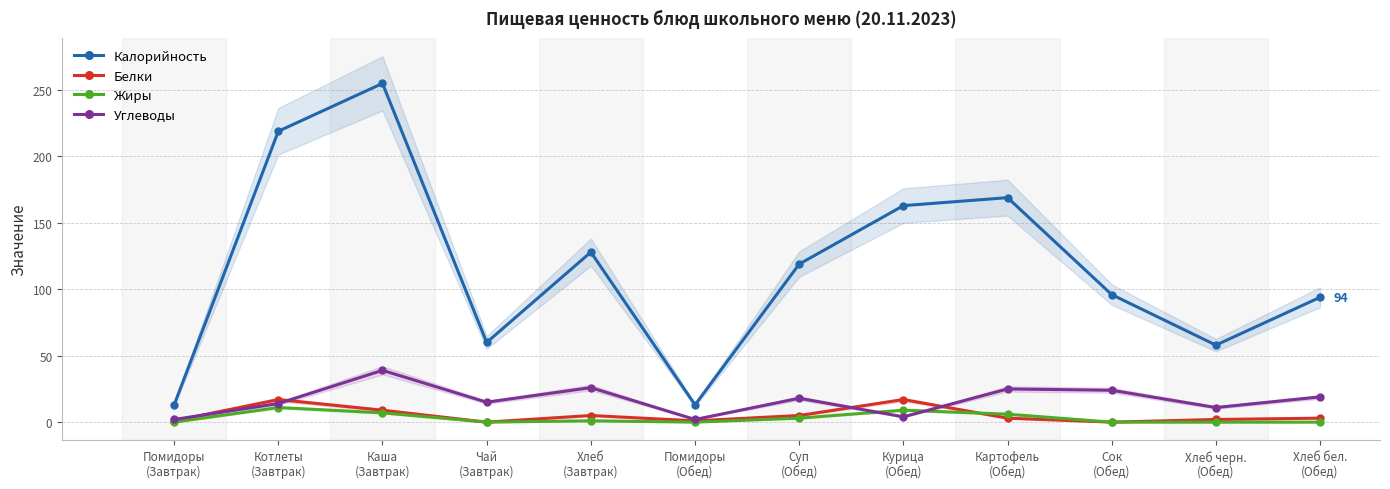

Reading left to right, what are all the values shown in this chart?

Калорийность: Помидоры
(Завтрак)=13	Котлеты
(Завтрак)=219	Каша
(Завтрак)=255	Чай
(Завтрак)=60	Хлеб
(Завтрак)=128	Помидоры
(Обед)=13	Суп
(Обед)=119	Курица
(Обед)=163	Картофель
(Обед)=169	Сок
(Обед)=96	Хлеб черн.
(Обед)=58	Хлеб бел.
(Обед)=94
Белки: Помидоры
(Завтрак)=1	Котлеты
(Завтрак)=17	Каша
(Завтрак)=9	Чай
(Завтрак)=0	Хлеб
(Завтрак)=5	Помидоры
(Обед)=1	Суп
(Обед)=5	Курица
(Обед)=17	Картофель
(Обед)=3	Сок
(Обед)=0	Хлеб черн.
(Обед)=2	Хлеб бел.
(Обед)=3
Жиры: Помидоры
(Завтрак)=0	Котлеты
(Завтрак)=11	Каша
(Завтрак)=7	Чай
(Завтрак)=0	Хлеб
(Завтрак)=1	Помидоры
(Обед)=0	Суп
(Обед)=3	Курица
(Обед)=9	Картофель
(Обед)=6	Сок
(Обед)=0	Хлеб черн.
(Обед)=0	Хлеб бел.
(Обед)=0
Углеводы: Помидоры
(Завтрак)=2	Котлеты
(Завтрак)=14	Каша
(Завтрак)=39	Чай
(Завтрак)=15	Хлеб
(Завтрак)=26	Помидоры
(Обед)=2	Суп
(Обед)=18	Курица
(Обед)=4	Картофель
(Обед)=25	Сок
(Обед)=24	Хлеб черн.
(Обед)=11	Хлеб бел.
(Обед)=19